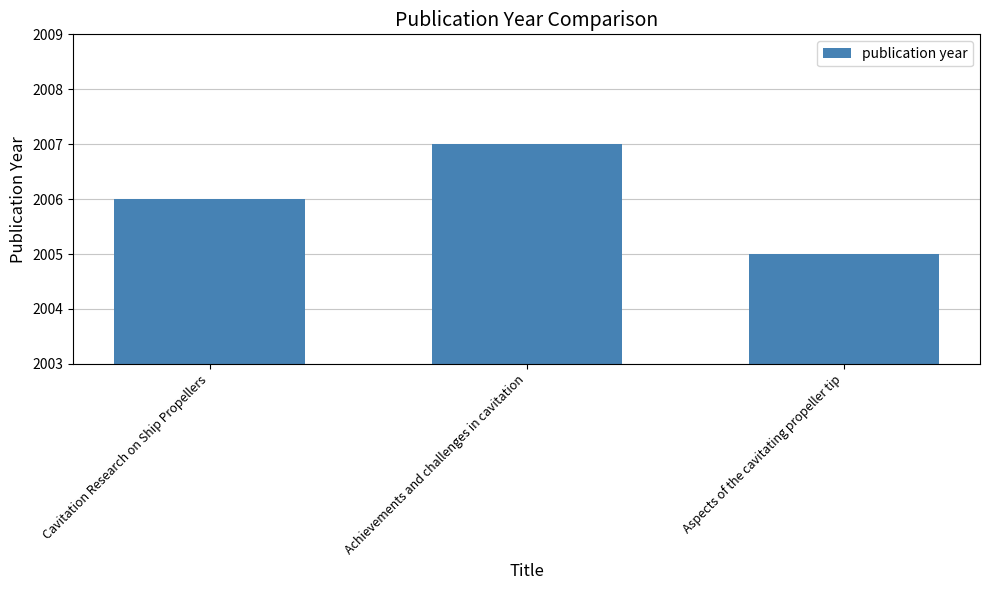

How many values are below 2006?

1